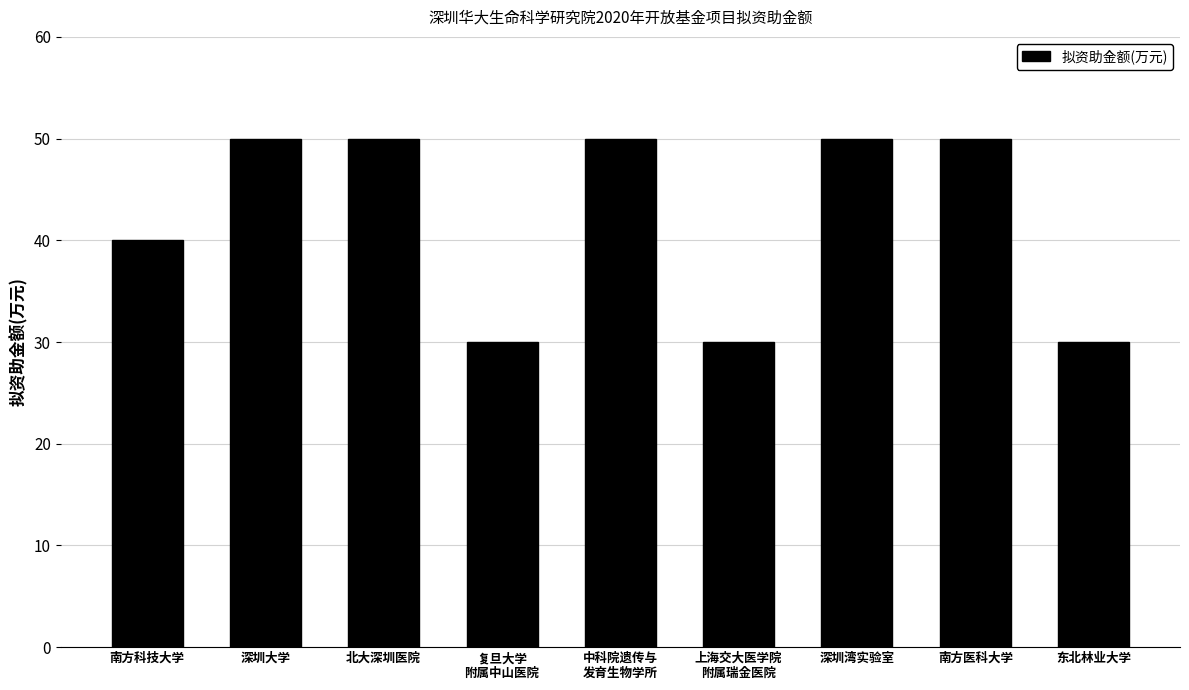

Count the number of data series in this chart.

1